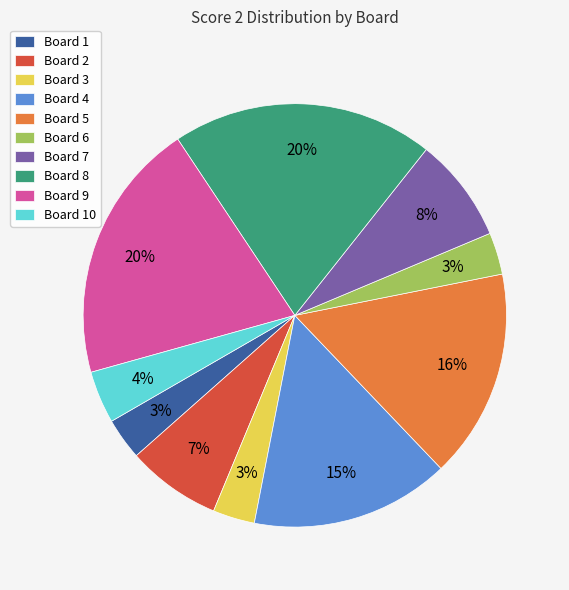

To the nearest percent, what percentage of the pie is Board 2?

7%